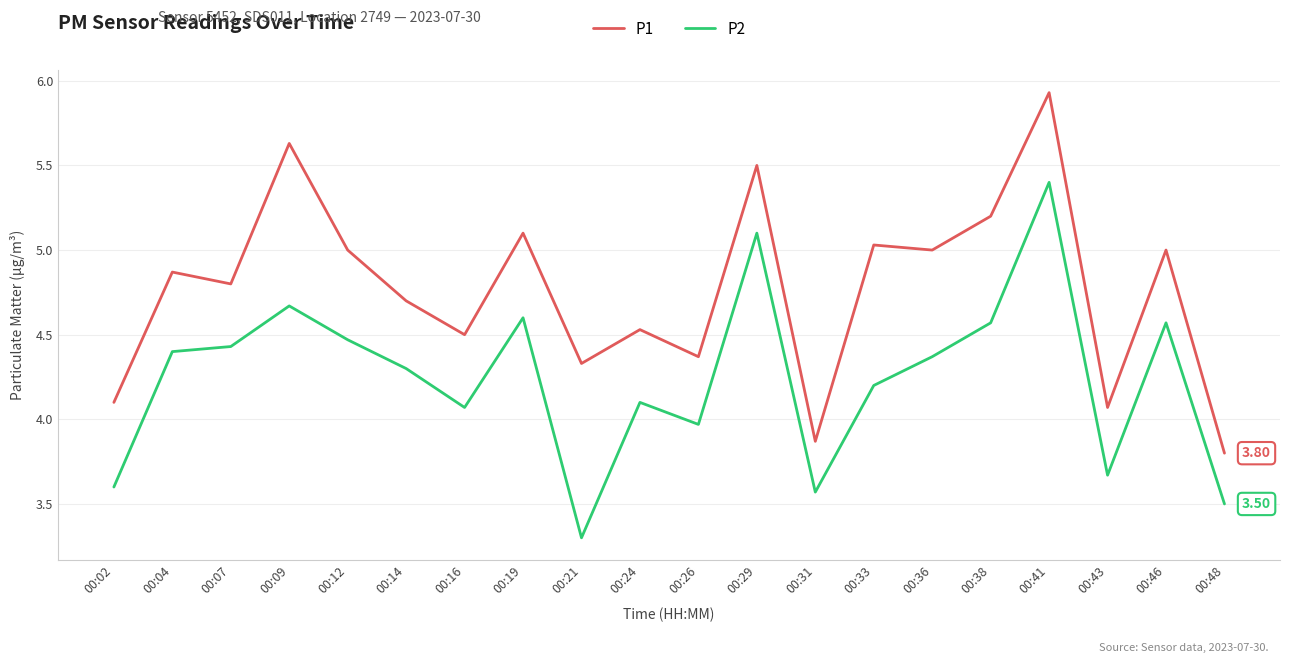

At which category is the sum across all series the highest?

00:41